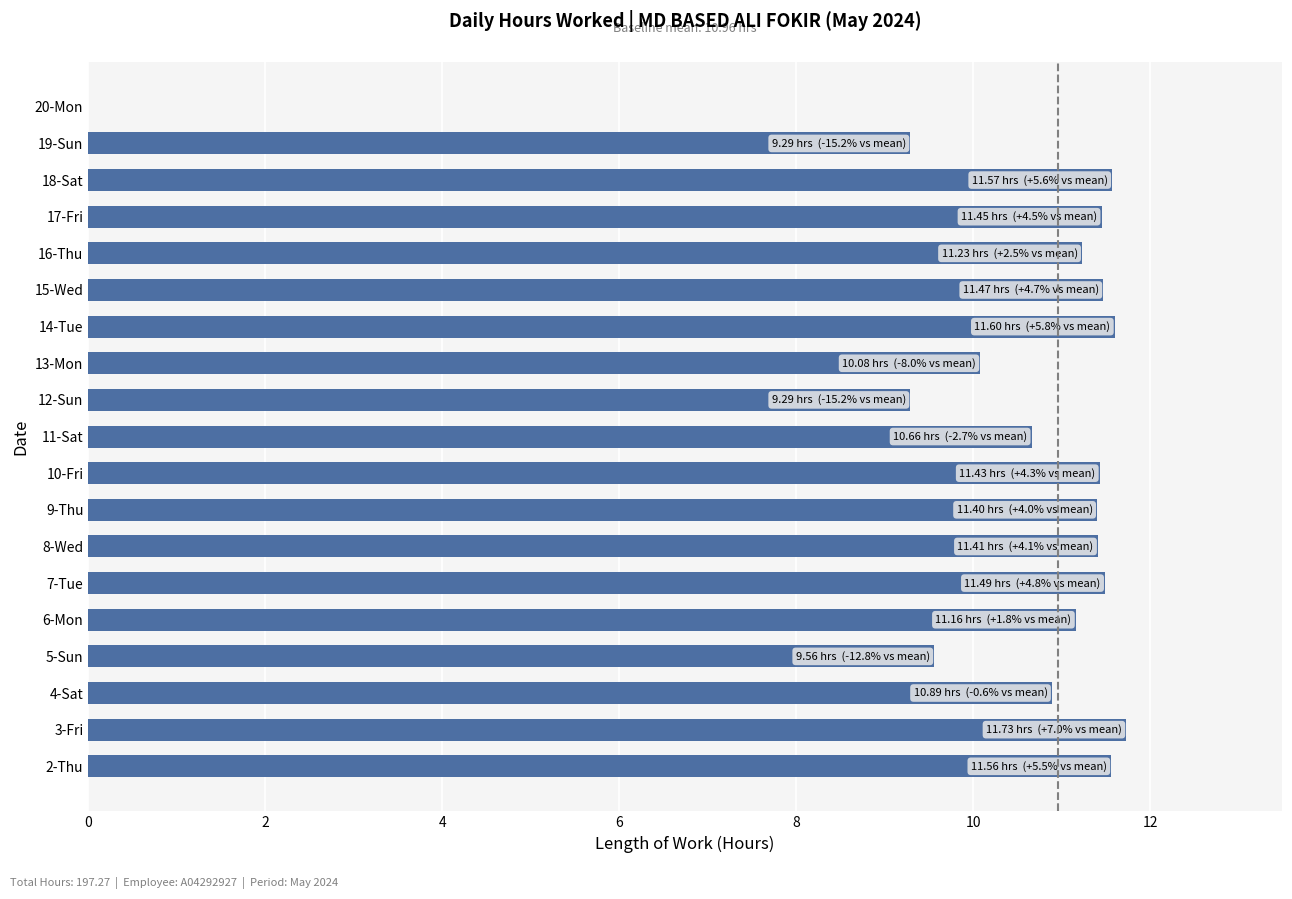

Count the number of values greater than 11.

12